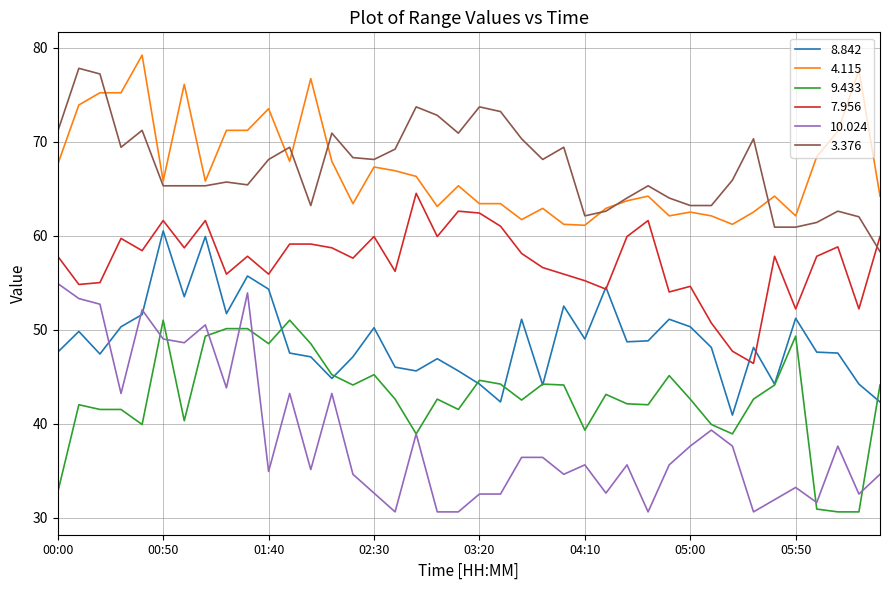

Which series has the widest spread of values?

10.024